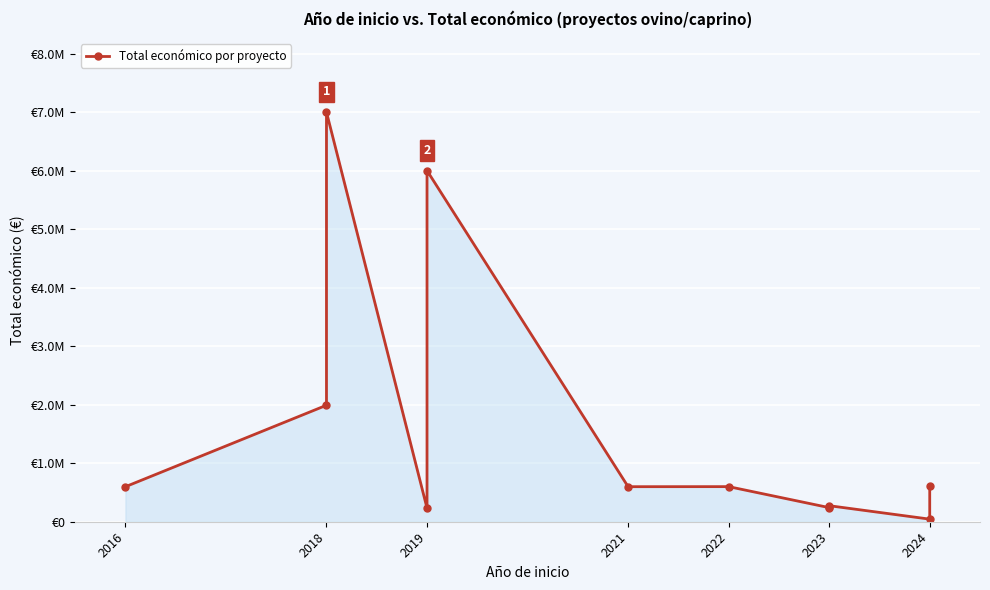

Where is the data nearest to the value 3521551?

2018